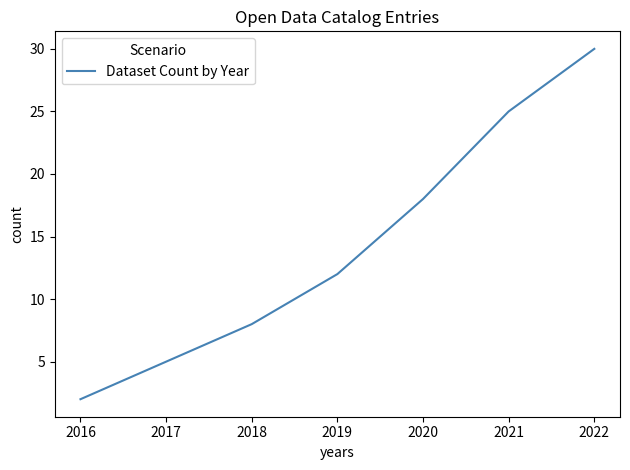

The value at 2021 is 16. True or false?

False